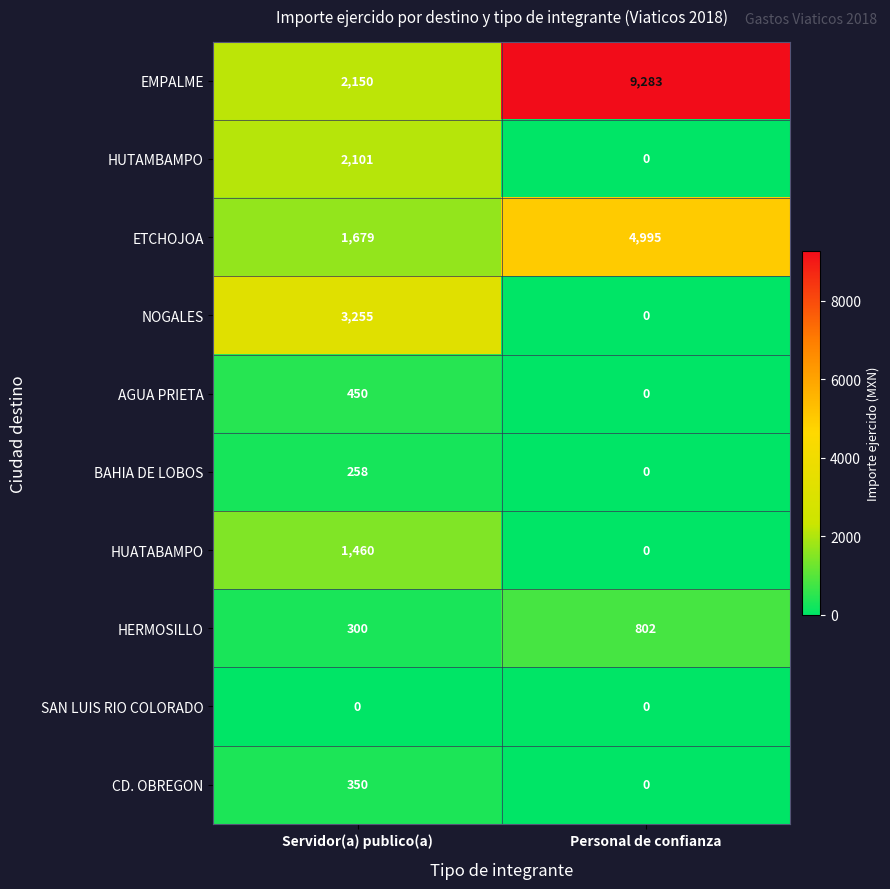

What is the difference between the HERMOSILLO values at Personal de confianza and Servidor(a) publico(a)?

502